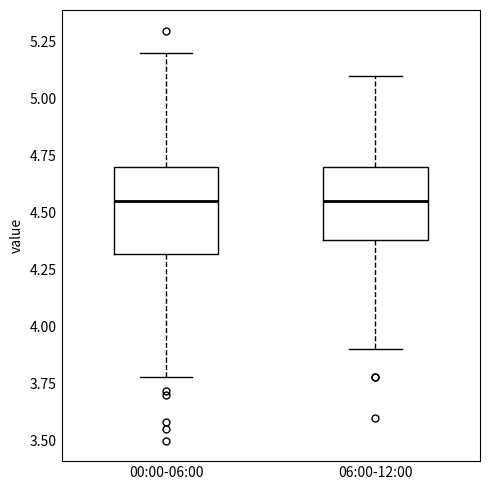

Comparing the boxes themselves (not the whiskers), which one is the tallest?

00:00-06:00